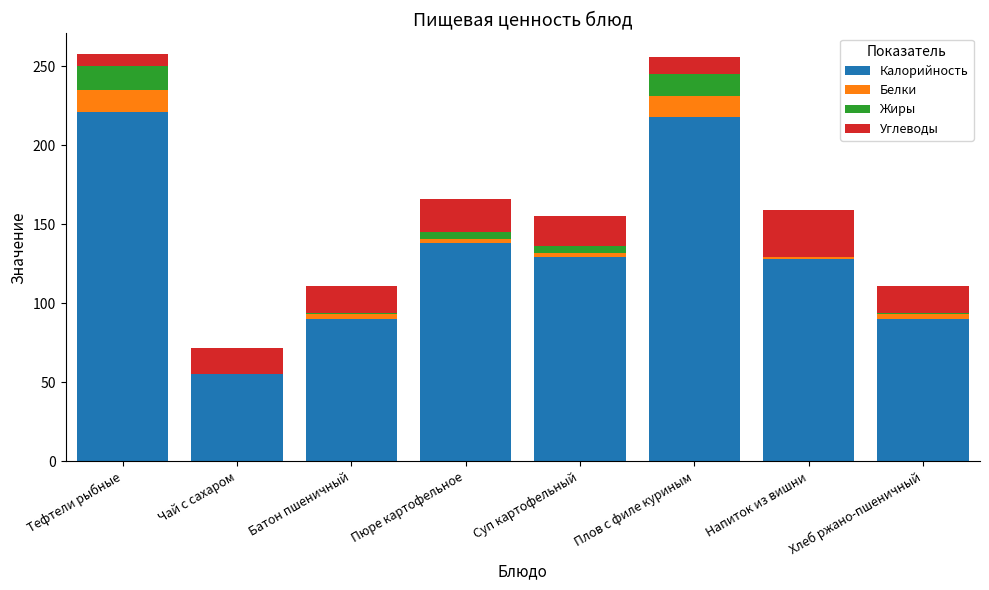

True or false: Калорийность has a value of 138 at Пюре картофельное.

True